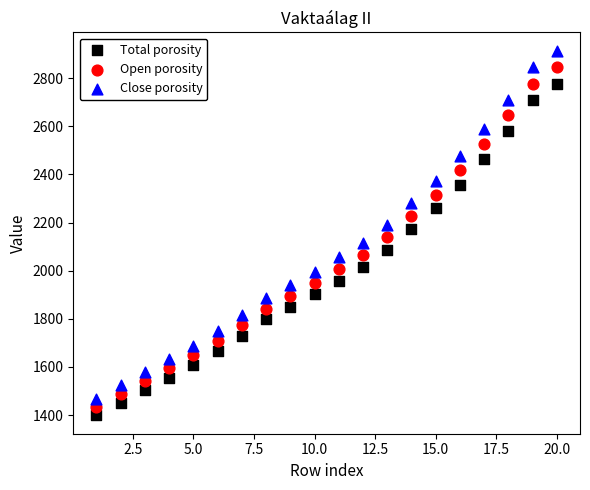

Across all data points, what is the range of X values (max minus min)?

19.0